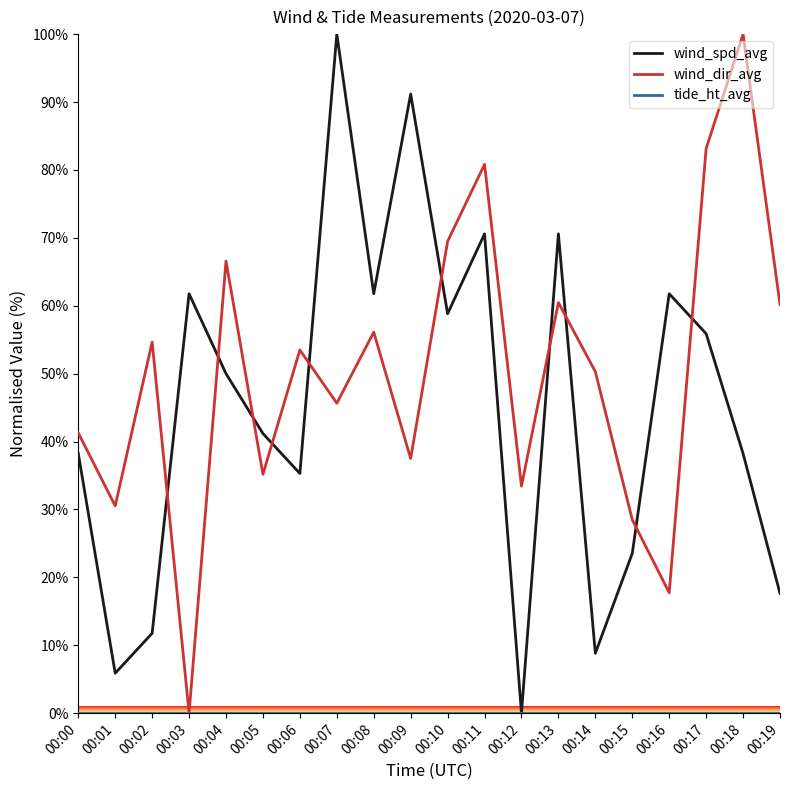

Is it true that wind_dir_avg equals 50.3 at 00:14?

True